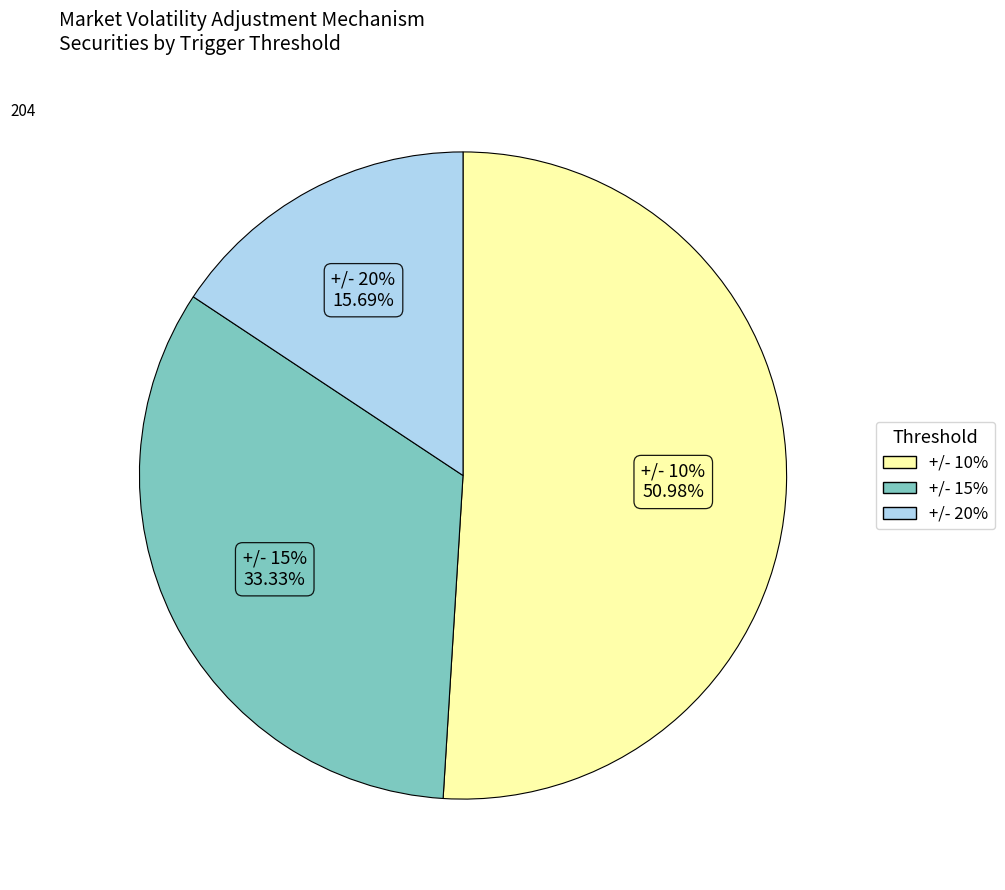

What percentage do +/- 10% and +/- 20% together represent?

66.7%